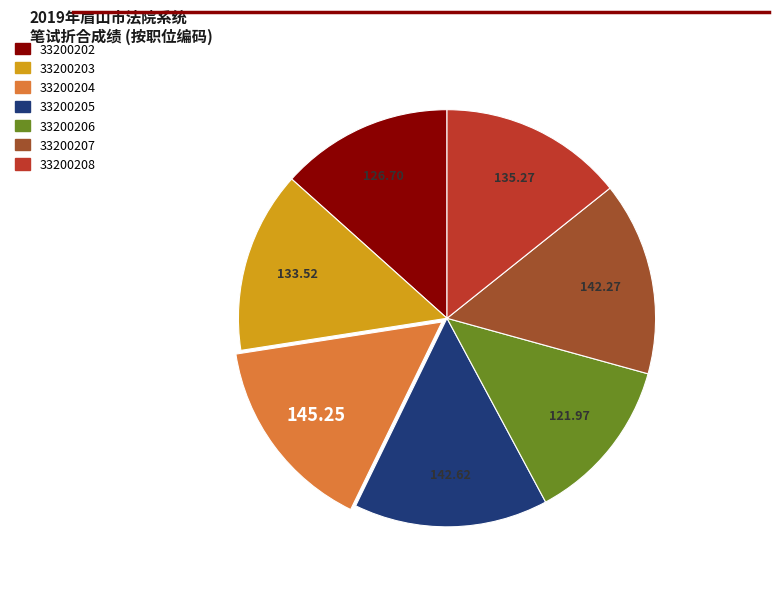

How many segments does this pie chart have?

7